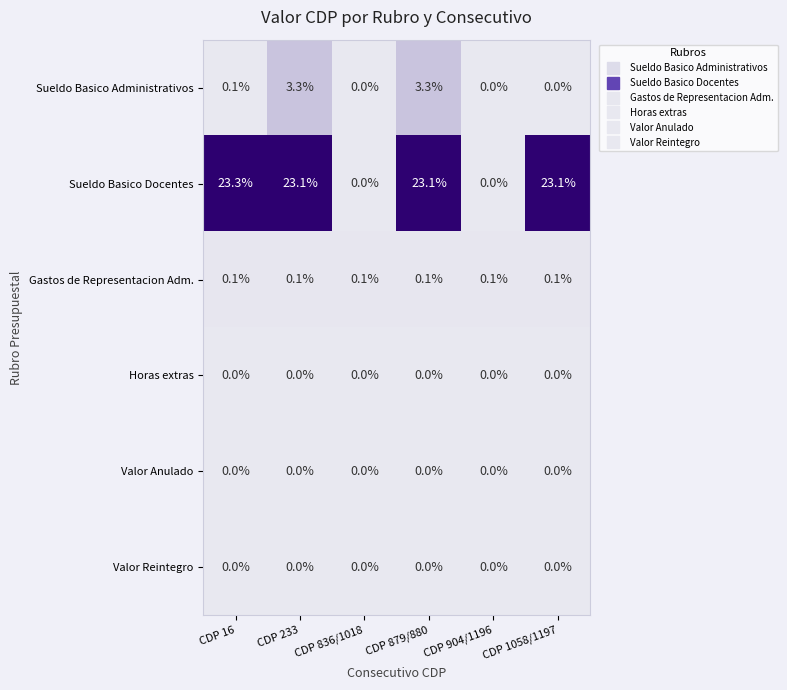

What is the maximum value for Sueldo Basico Docentes?

23.3